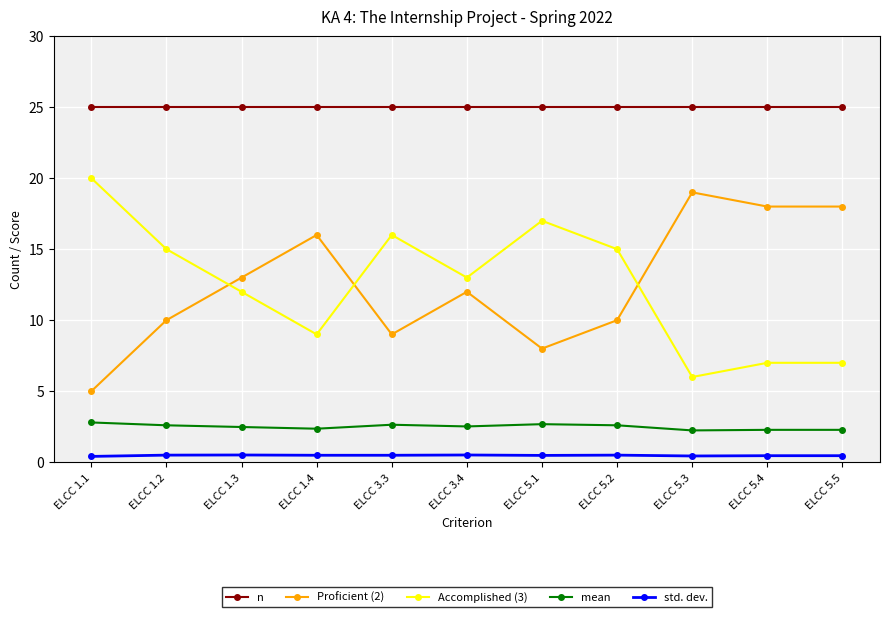

Is it true that n equals 8.8 at ELCC 5.1?

False